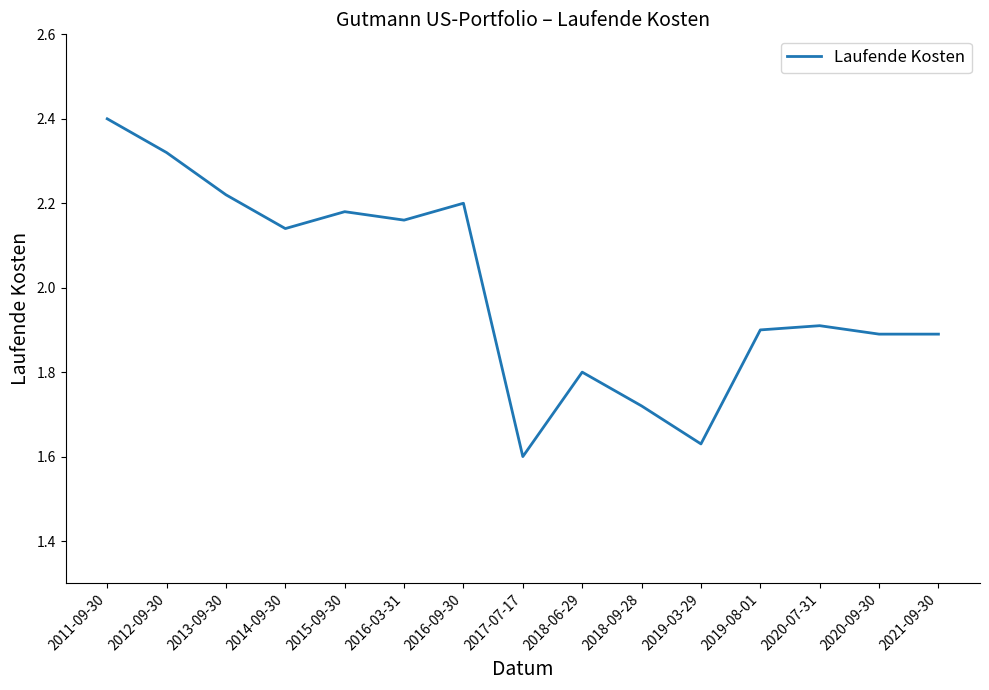

What is the average value?

2.0